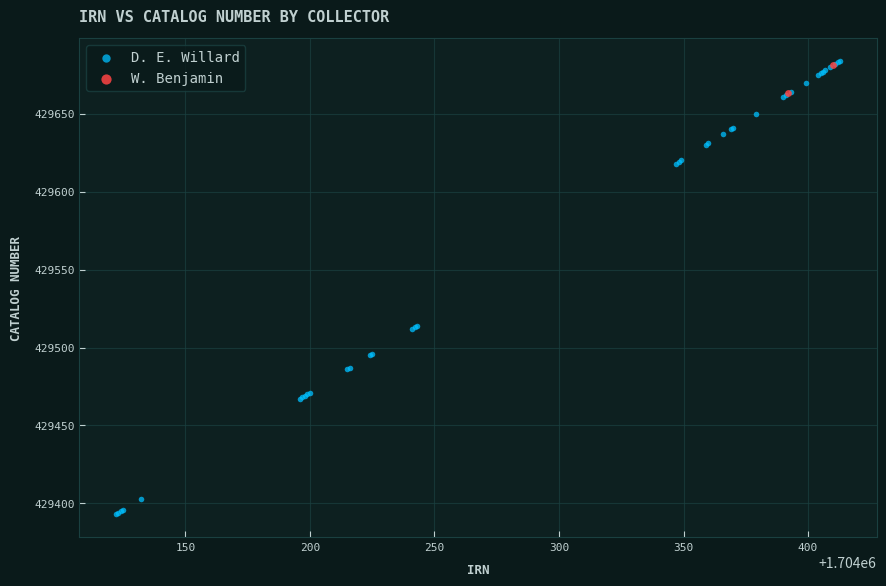

What are all the series names shown in the legend?

D. E. Willard, W. Benjamin